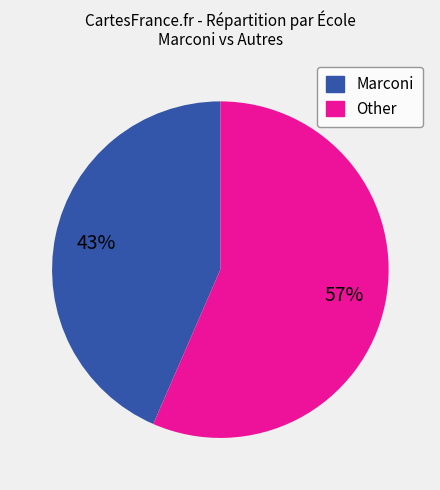

Is there a majority slice in this chart?

Yes